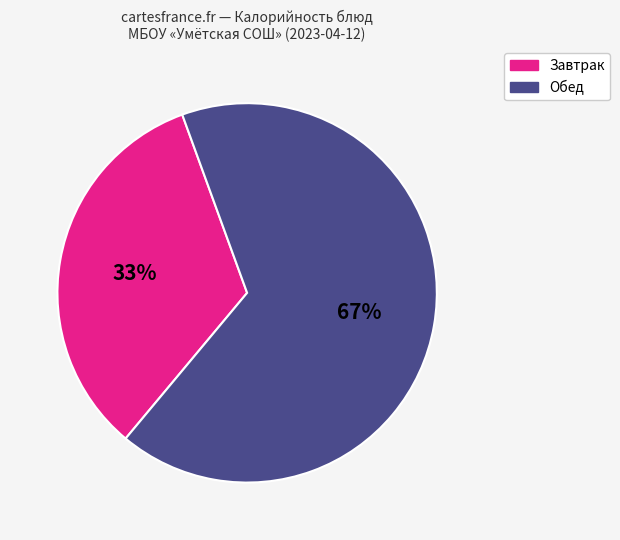

True or false: Завтрак accounts for 21% of the total.

False